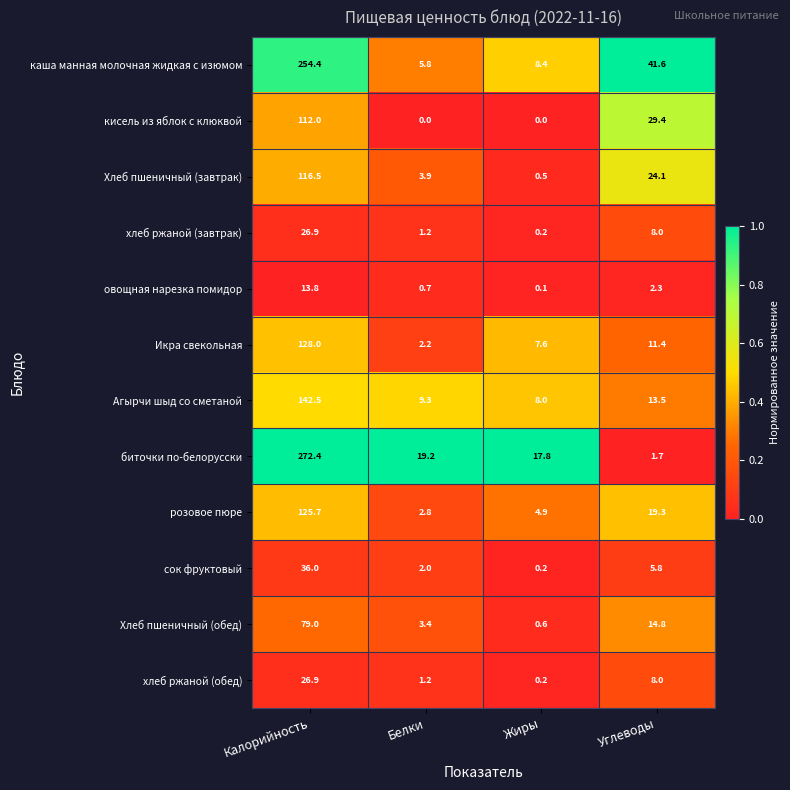

Rank the categories by хлеб ржаной (завтрак) value from lowest to highest.

Жиры, Белки, Углеводы, Калорийность